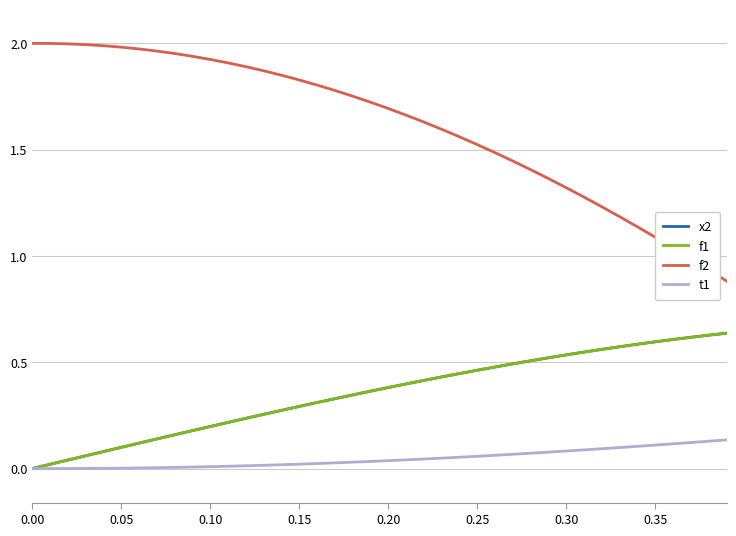

Does the chart display data point markers on the line(s)?

No